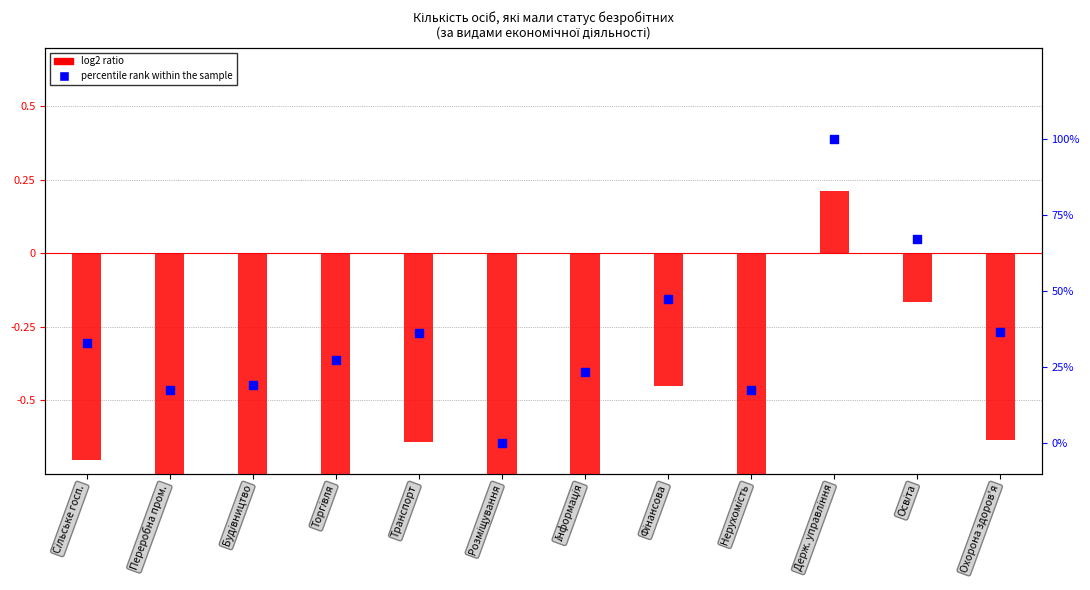

At how many categories does at least one series exceed 0?

11